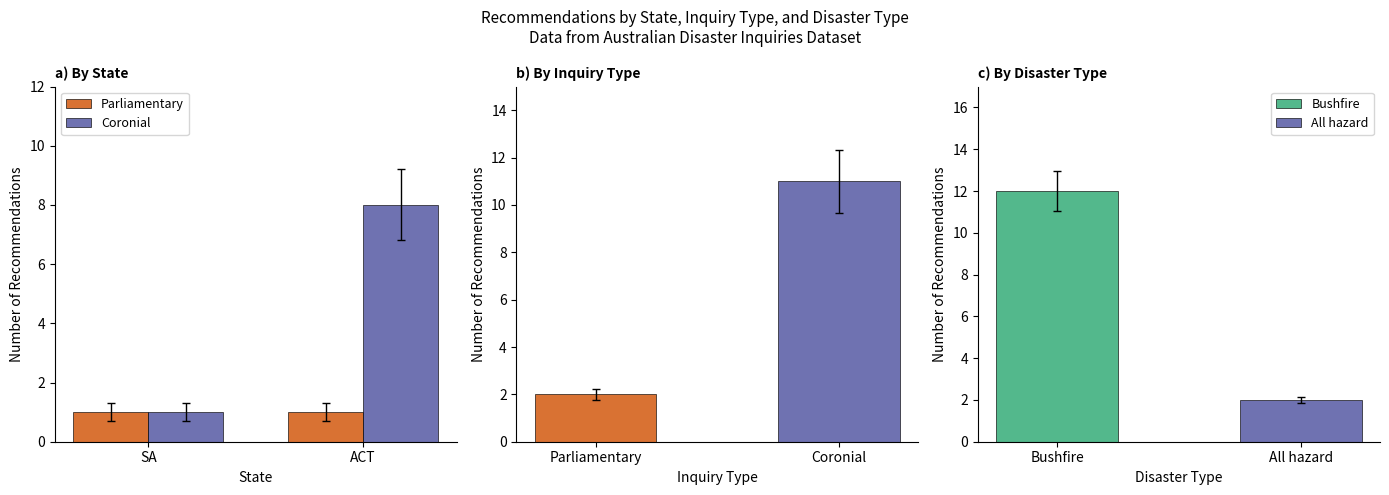

At which category is the sum across all series the highest?

ACT